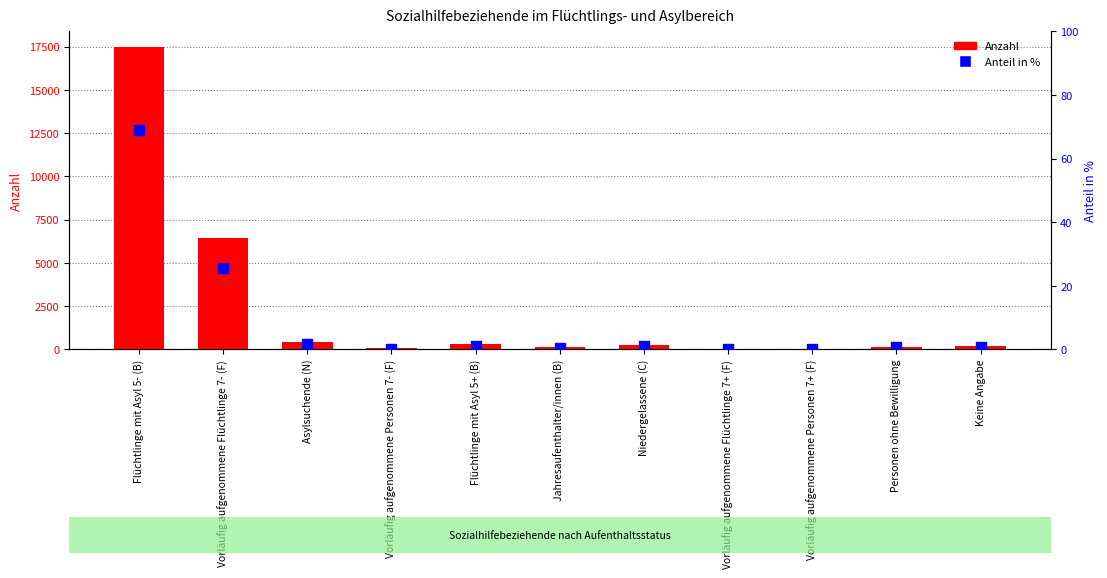

Which series has the widest spread of Y values?

Anzahl